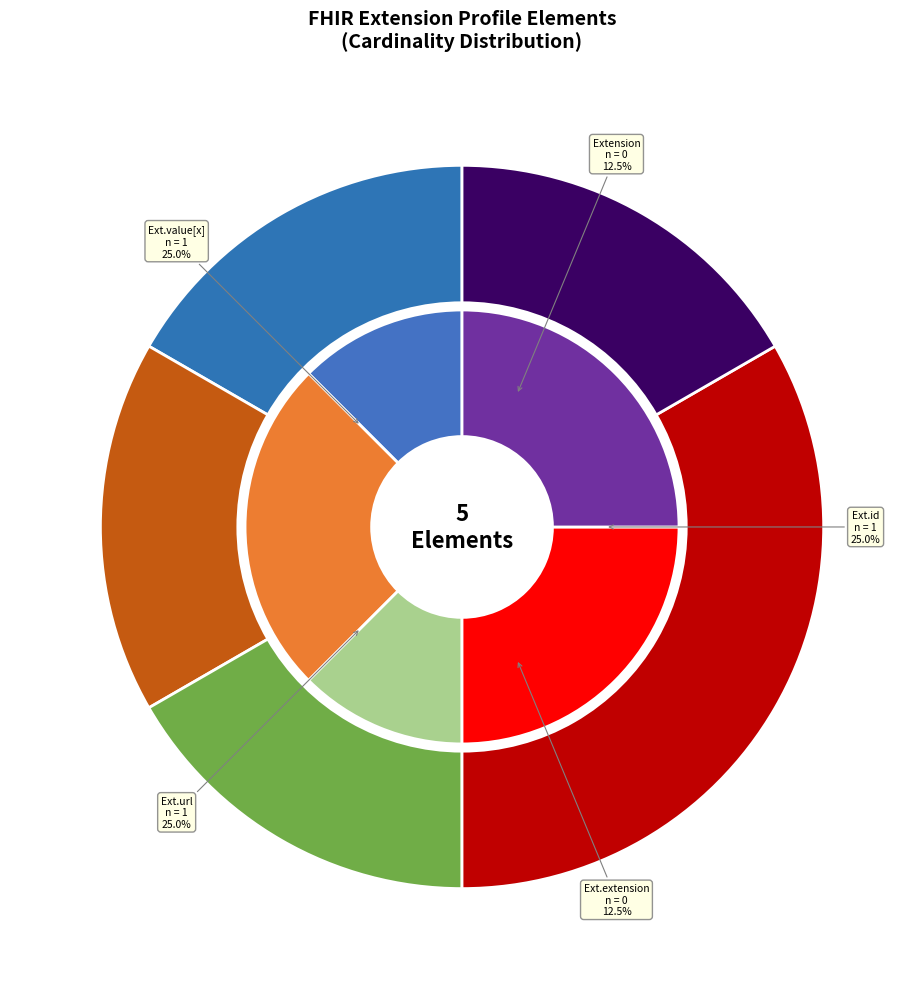

Count the number of slices in the pie.

5